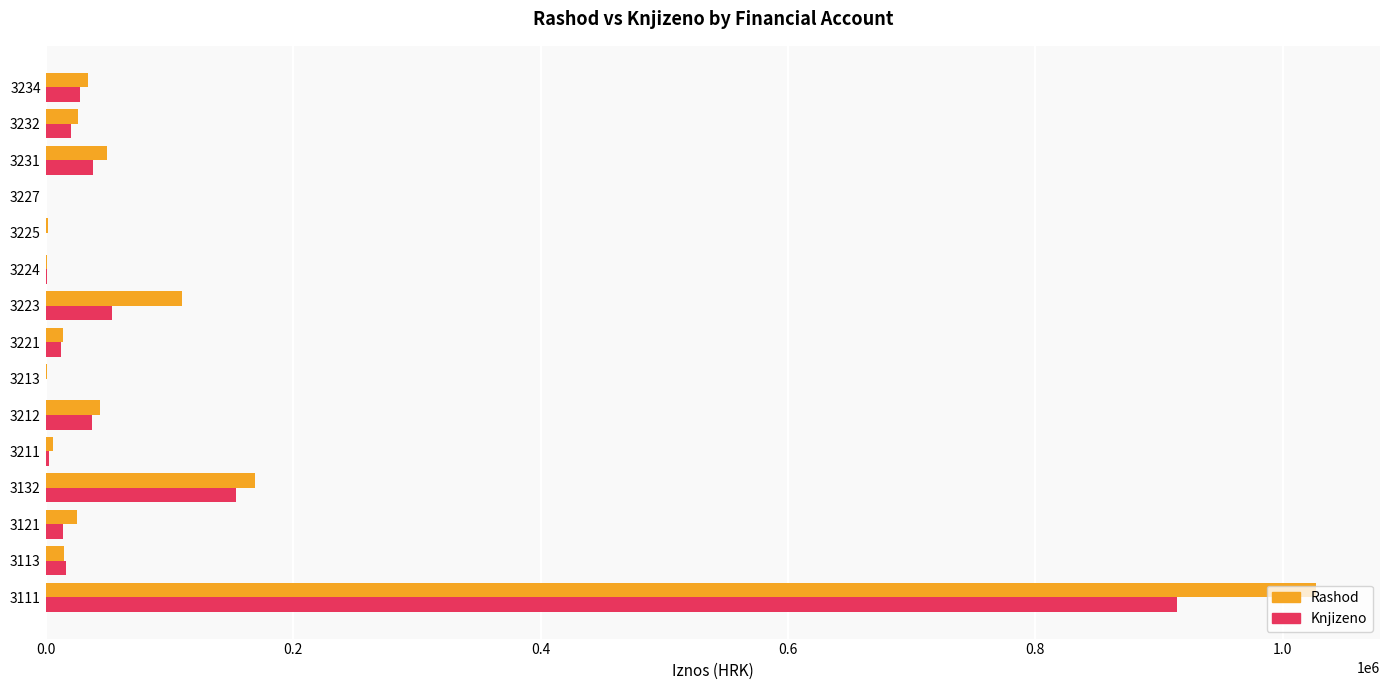

What is the highest value of the Rashod series?

1027243.0